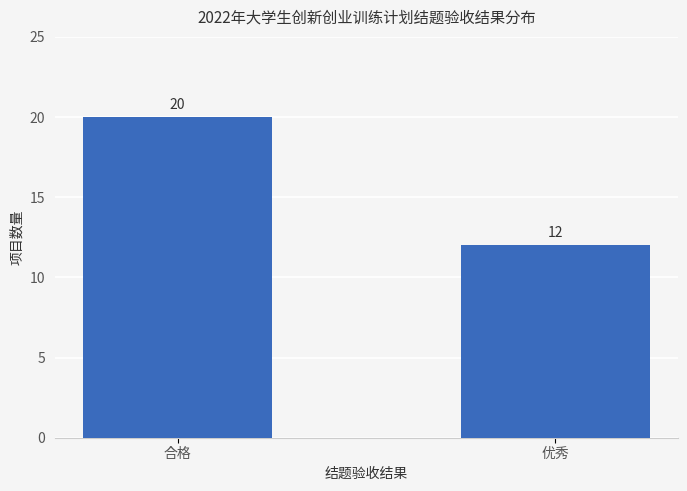

Does the chart contain any negative values?

No